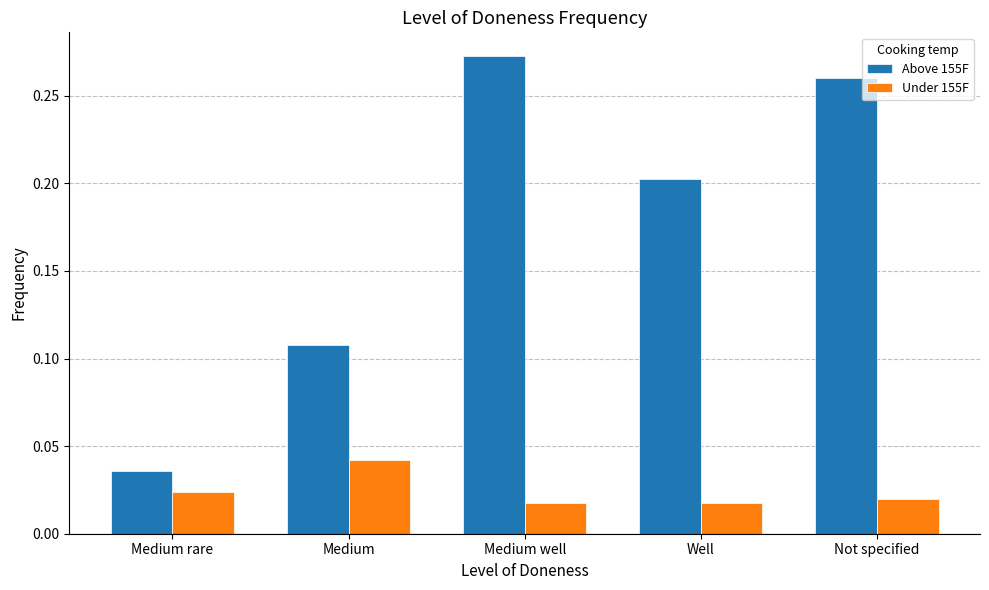

At which label does Above 155F reach its minimum?

Medium rare